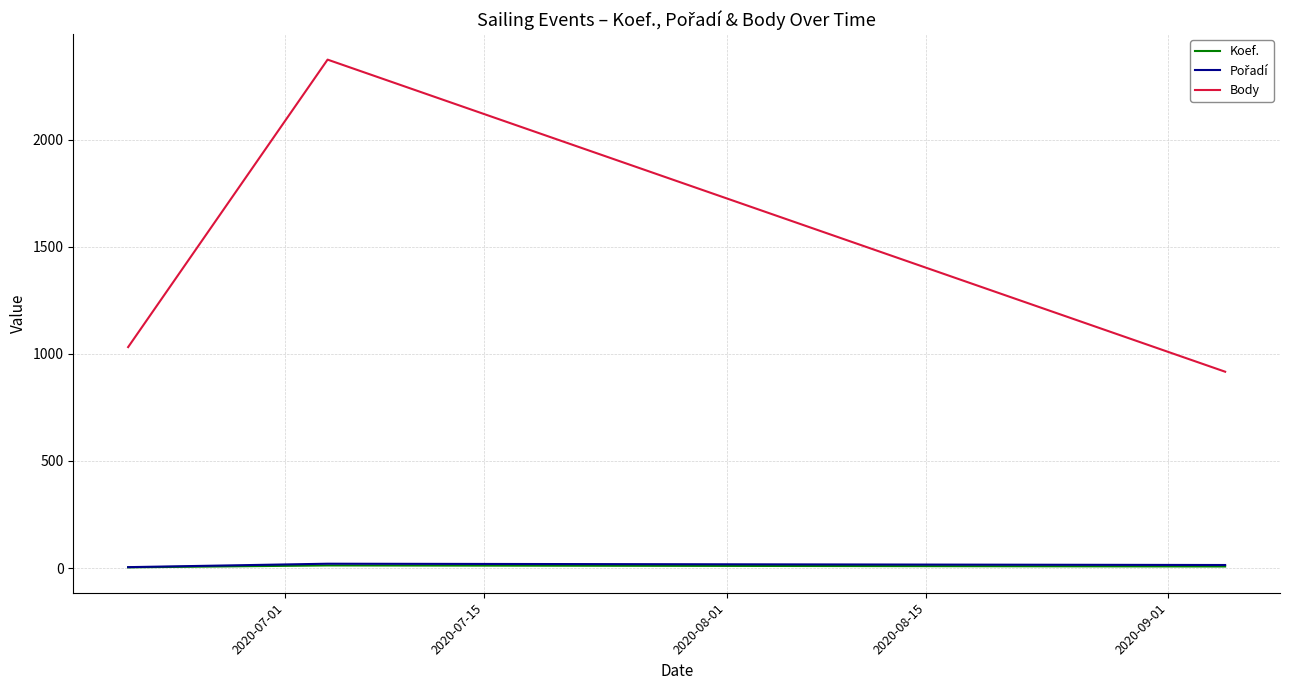

Which series has the largest total across all categories?

Body